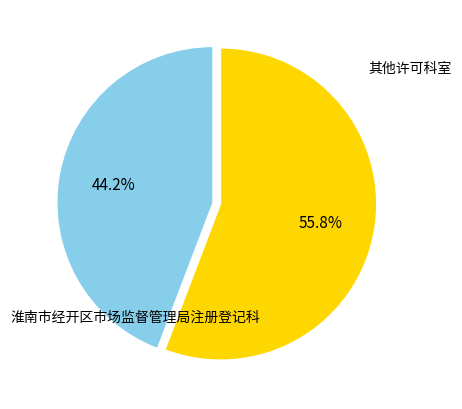

Is there a majority slice in this chart?

Yes